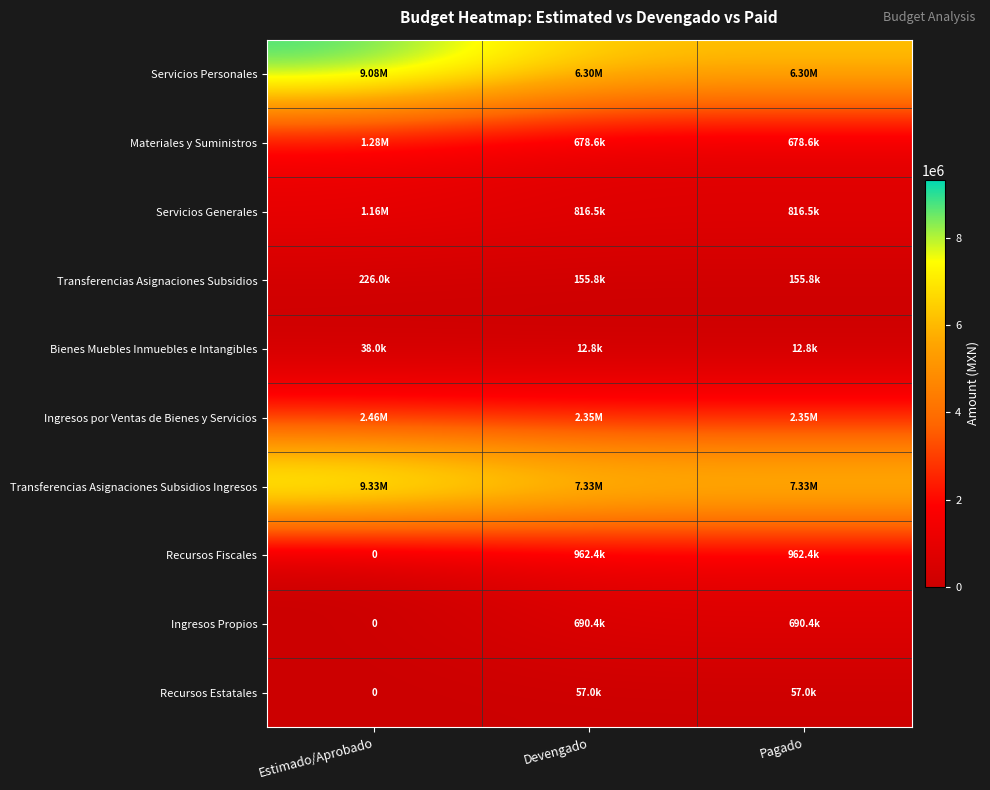

Which series has the largest total across all categories?

Transferencias Asignaciones Subsidios Ingresos